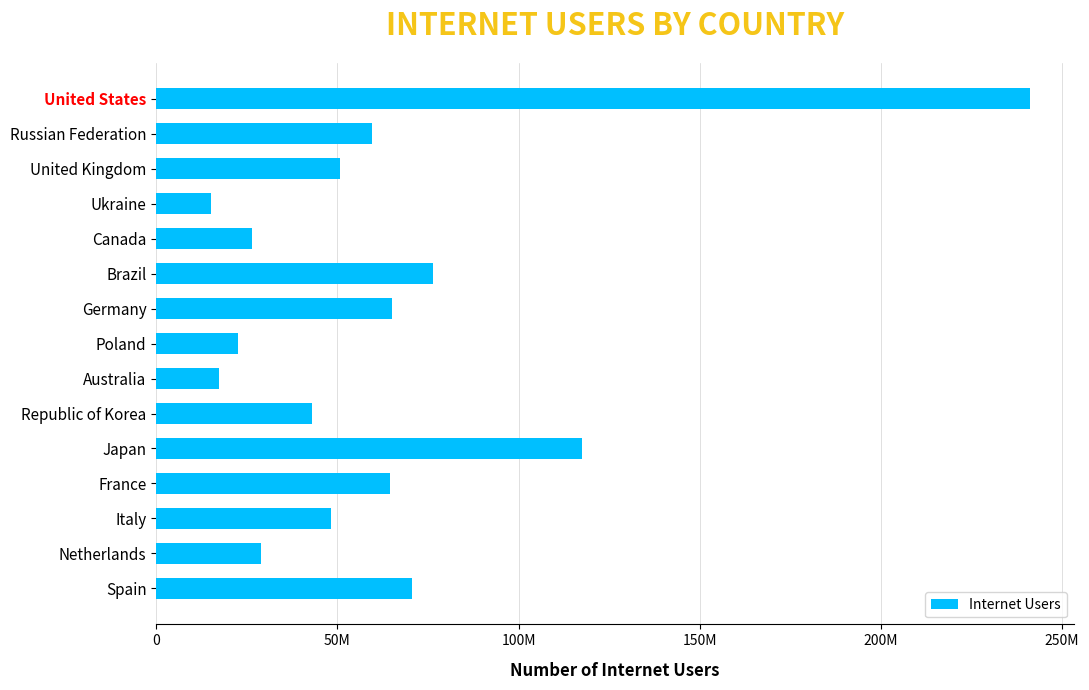

Does the chart contain any negative values?

No